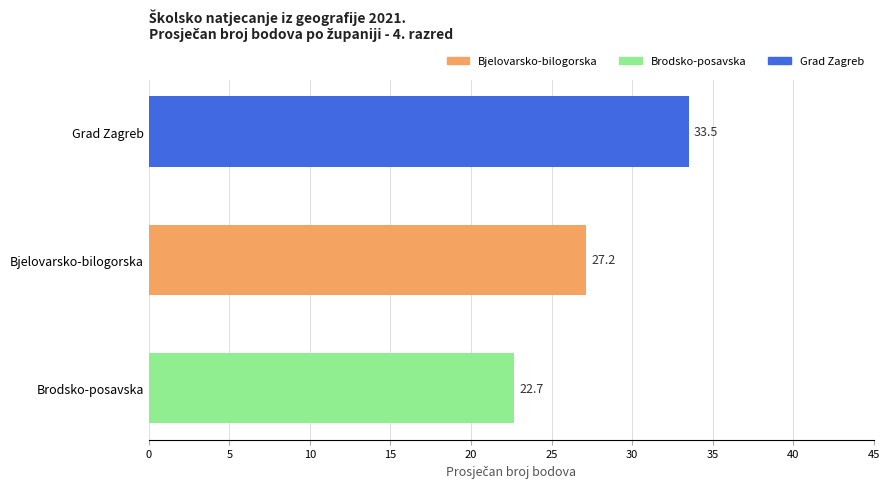

What is the smallest value displayed?

22.7